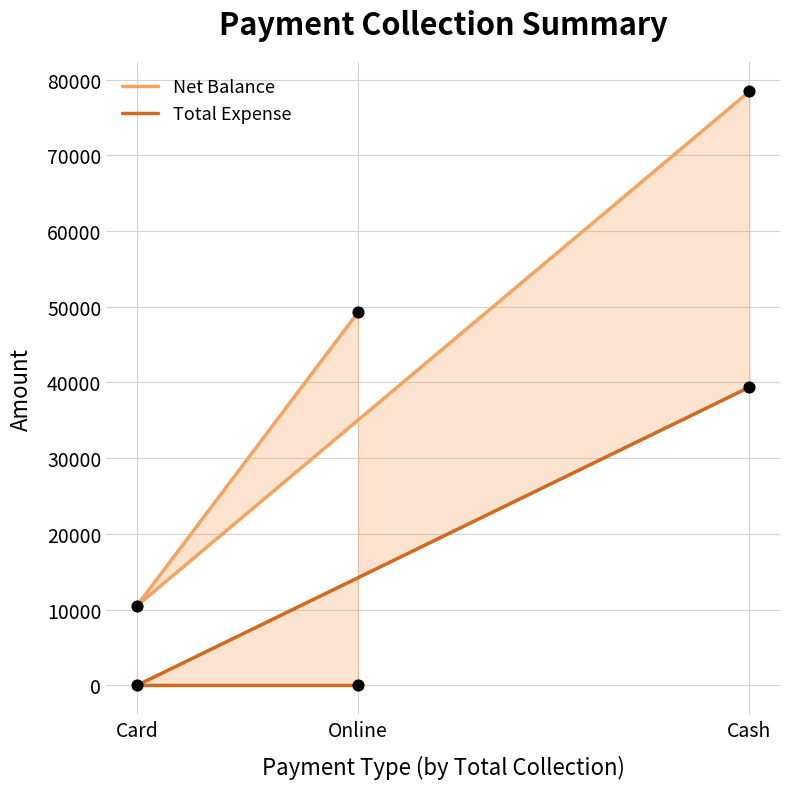

Is the value of Net Balance at Online greater than the value of Total Expense at Card?

Yes